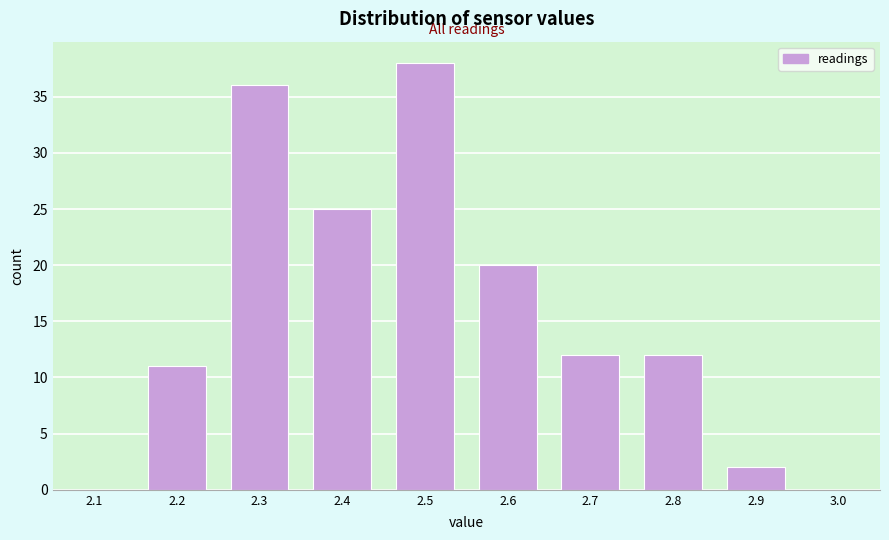

Reading right to left, list all the values displayed in this chart.

3.0=0	2.9=2	2.8=12	2.7=12	2.6=20	2.5=38	2.4=25	2.3=36	2.2=11	2.1=0